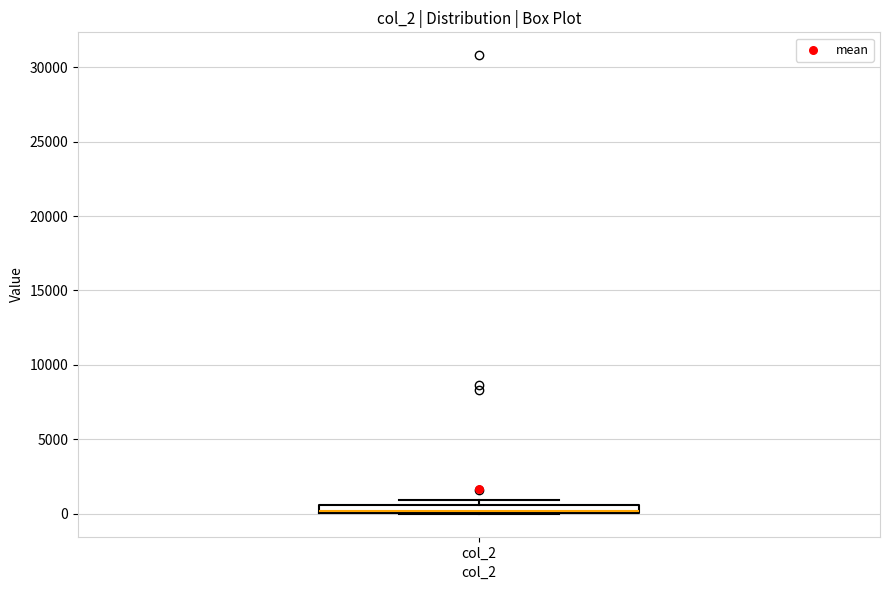

Where is the lower edge of the box for col_2 on the y-axis? The values are not printed on the chart, so give them approximately, as read against the axis.

0